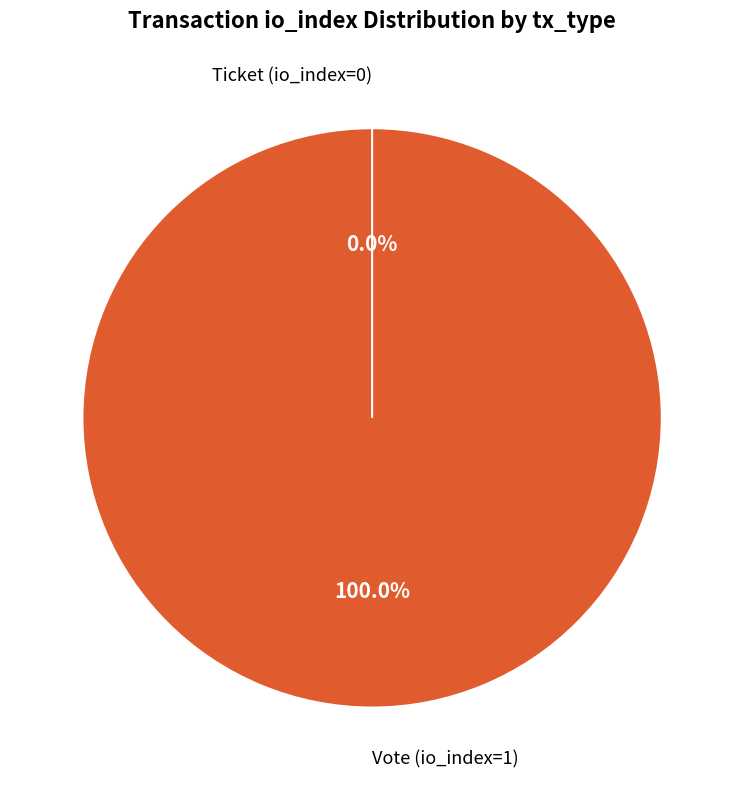

Count the number of slices in the pie.

2